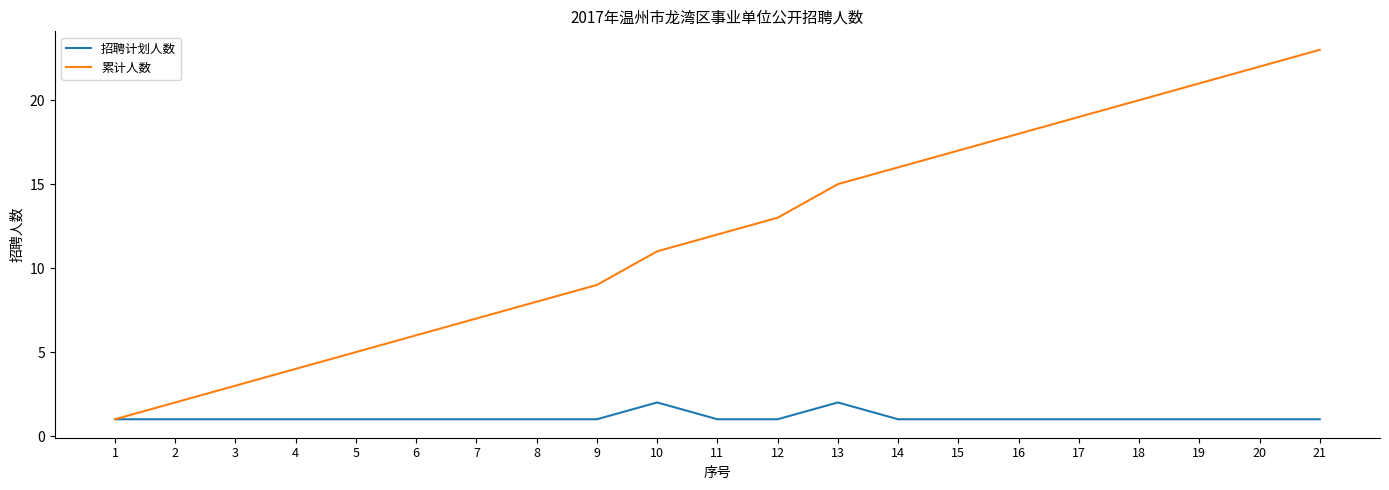

At which category is the sum across all series the highest?

21